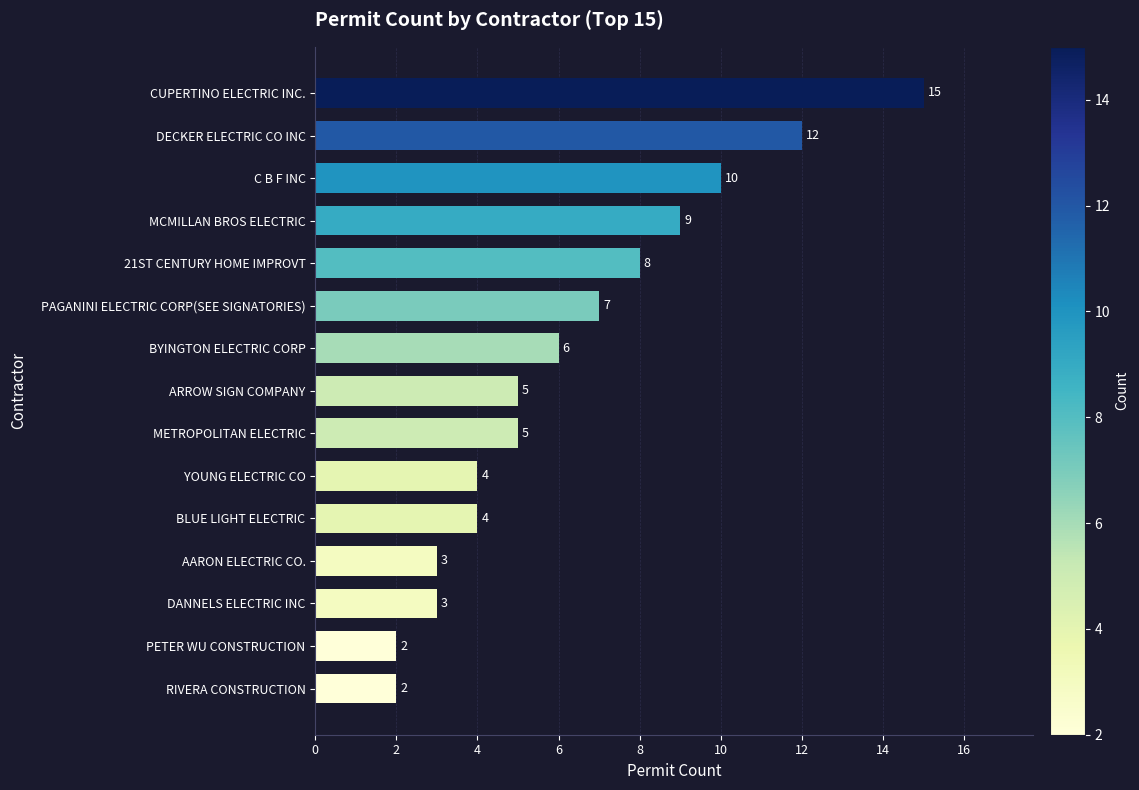

How many distinct data groups are displayed?

1